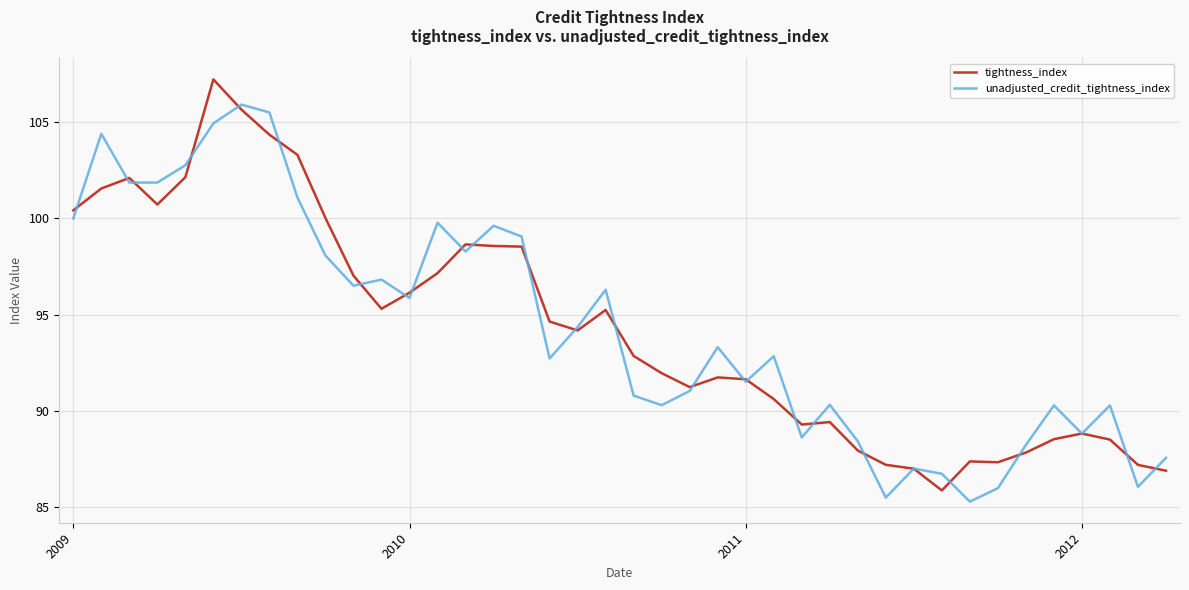

List the series in order of their peak value, highest first.

tightness_index, unadjusted_credit_tightness_index